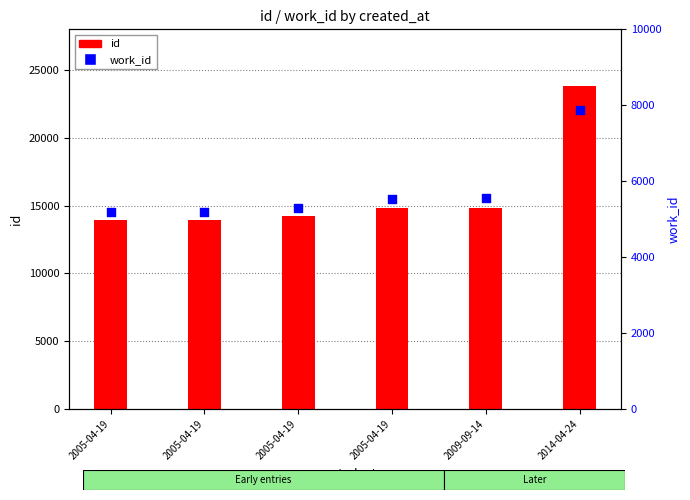

Which series has the widest spread of Y values?

id